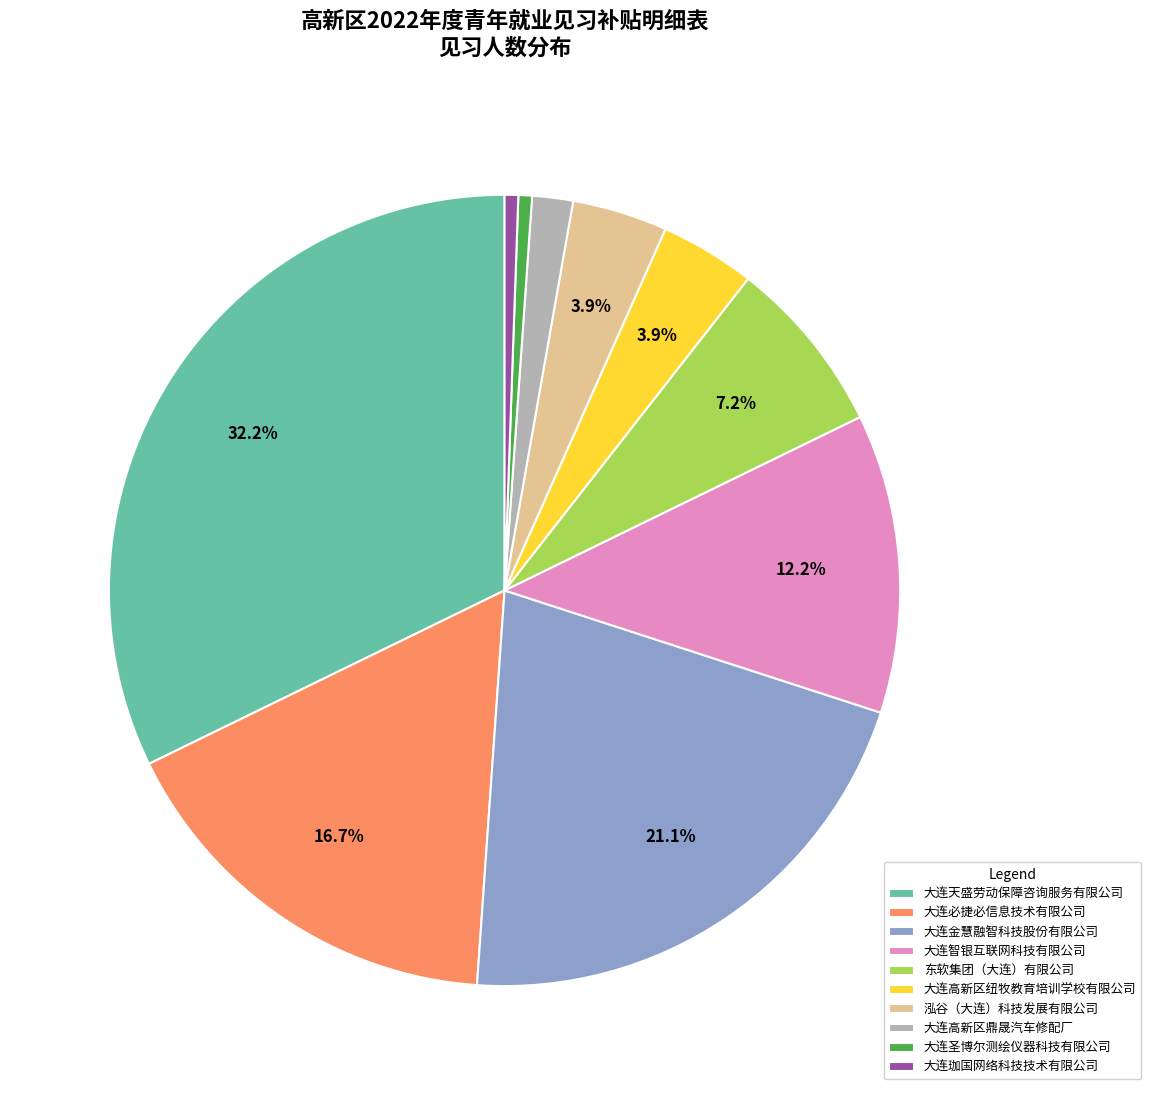

Count the number of slices in the pie.

10